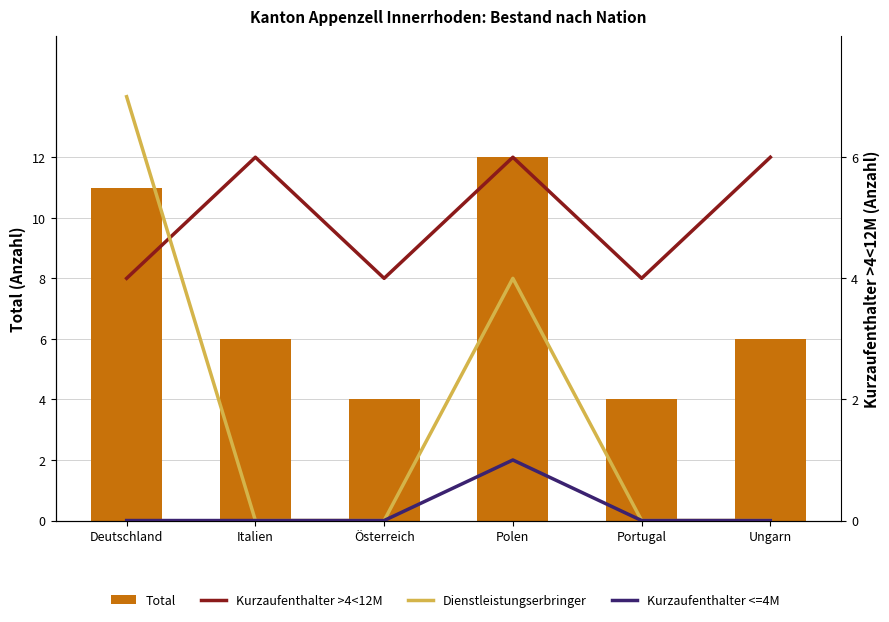

At which label does Kurzaufenthalter <=4M reach its minimum?

Deutschland